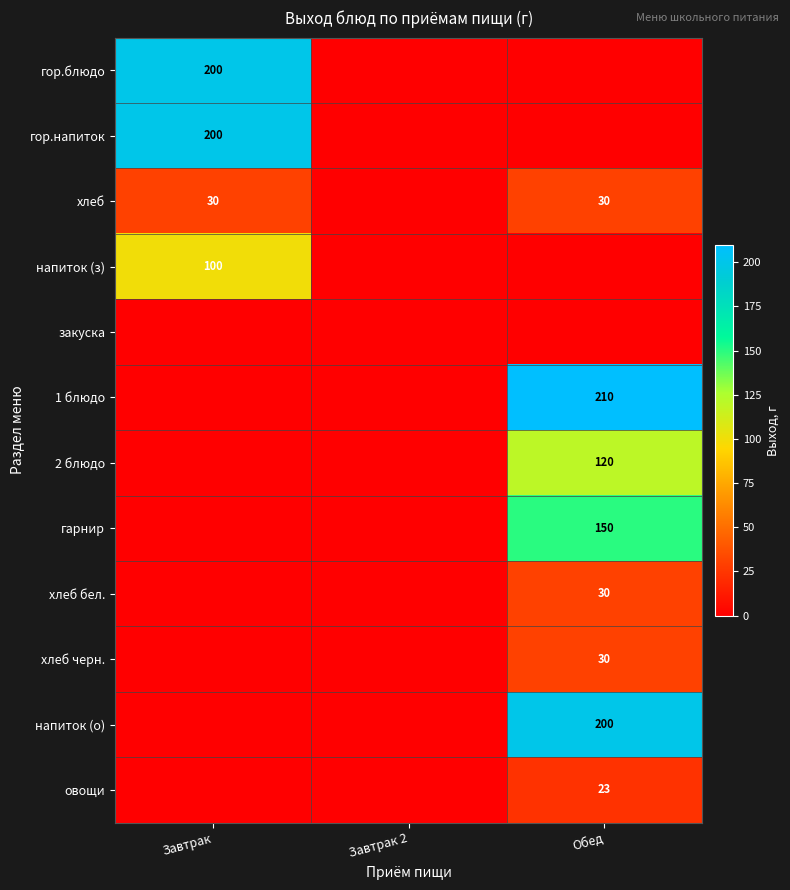

True or false: 2 блюдо has a value of 36 at Обед.

False